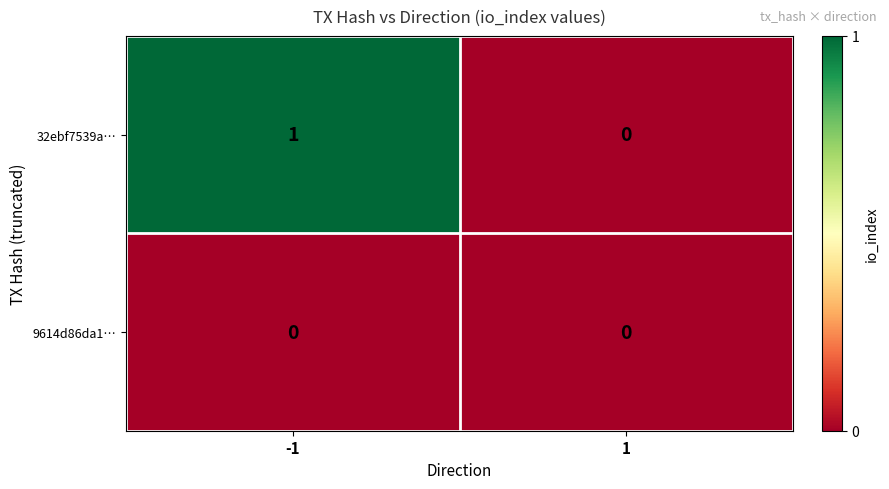

At -1, list the series in order from smallest to largest.

9614d86da1…, 32ebf7539a…